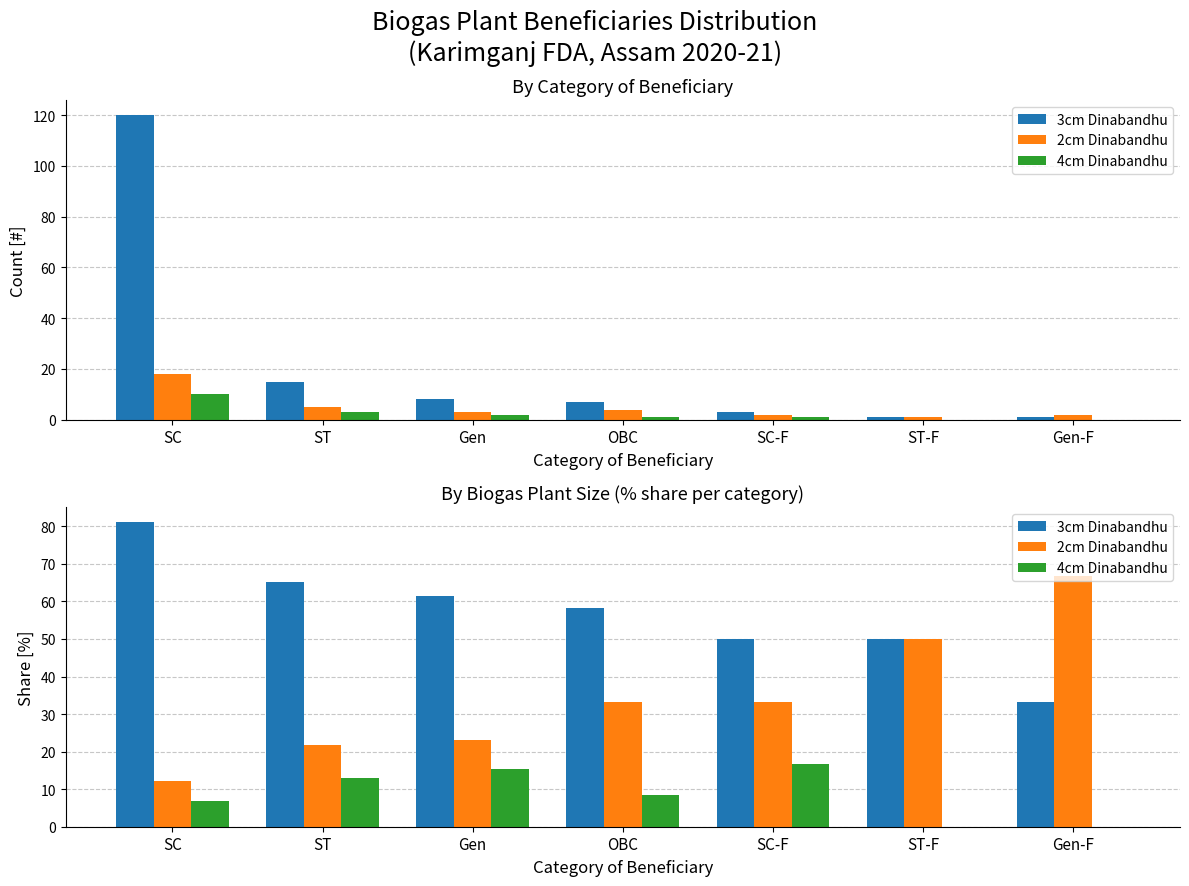

List the labels in order of 2cm Dinabandhu value, smallest first.

SC, ST, Gen, OBC, SC-F, ST-F, Gen-F